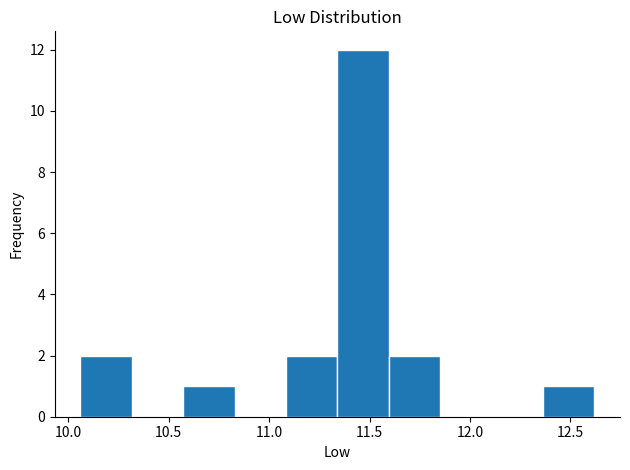

How tall is the bar that spans 12.35 to 12.60 on the x-axis? Neither the bar edges nor the heights are printed on the chart, so give them approximately, as read against the axes.

1